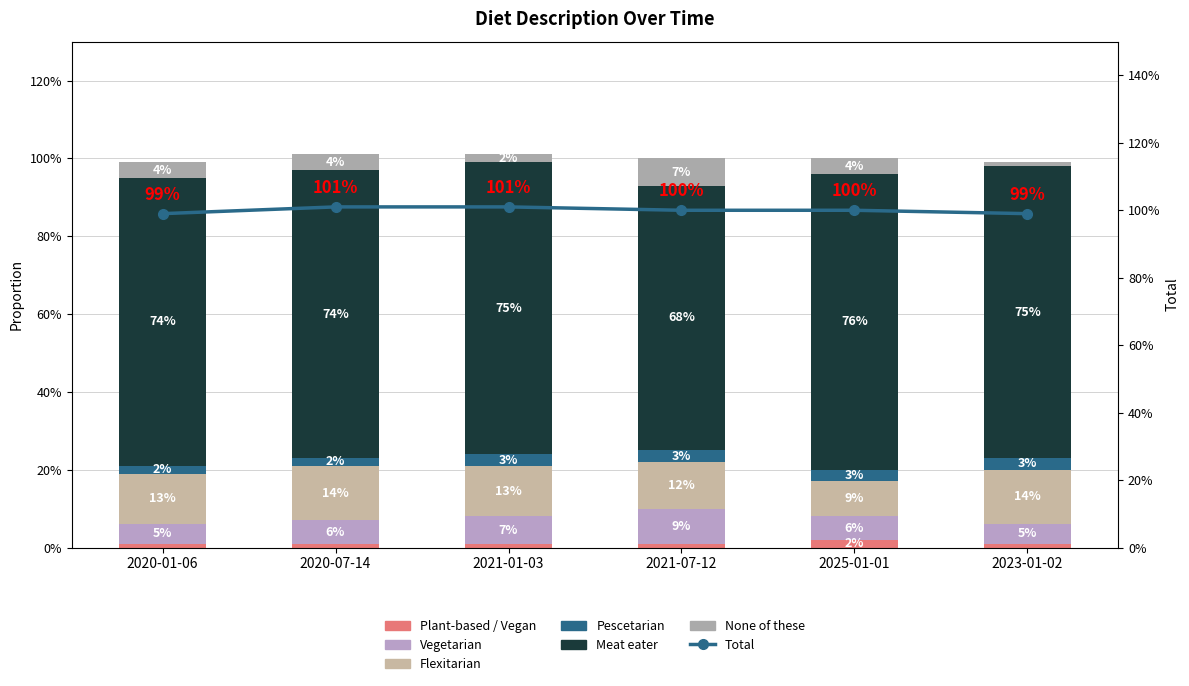

Which series has the largest range (max minus min)?

Meat eater